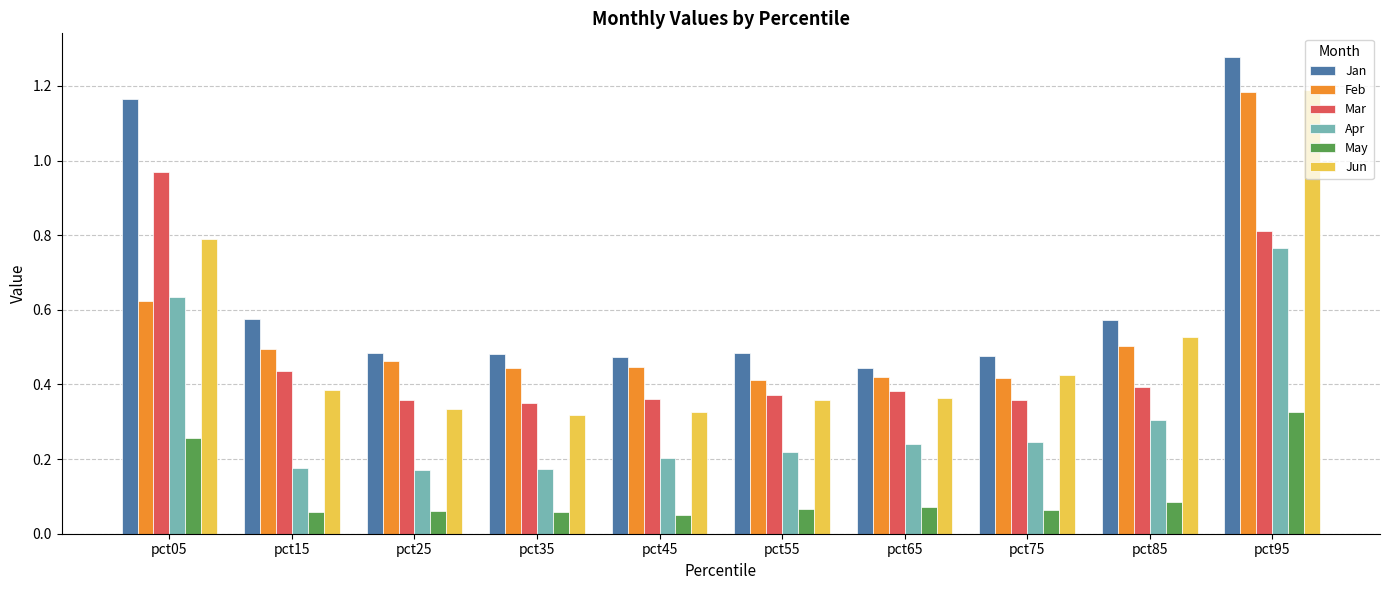

The value of Apr at pct85 is 0.4. True or false?

False